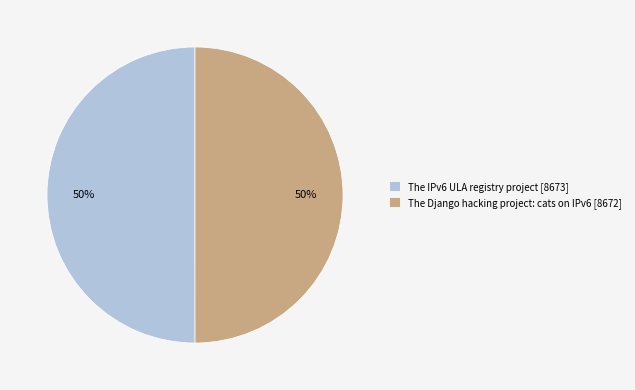

Is it true that The Django hacking project: cats on IPv6 [8672] is 50% of the pie?

True